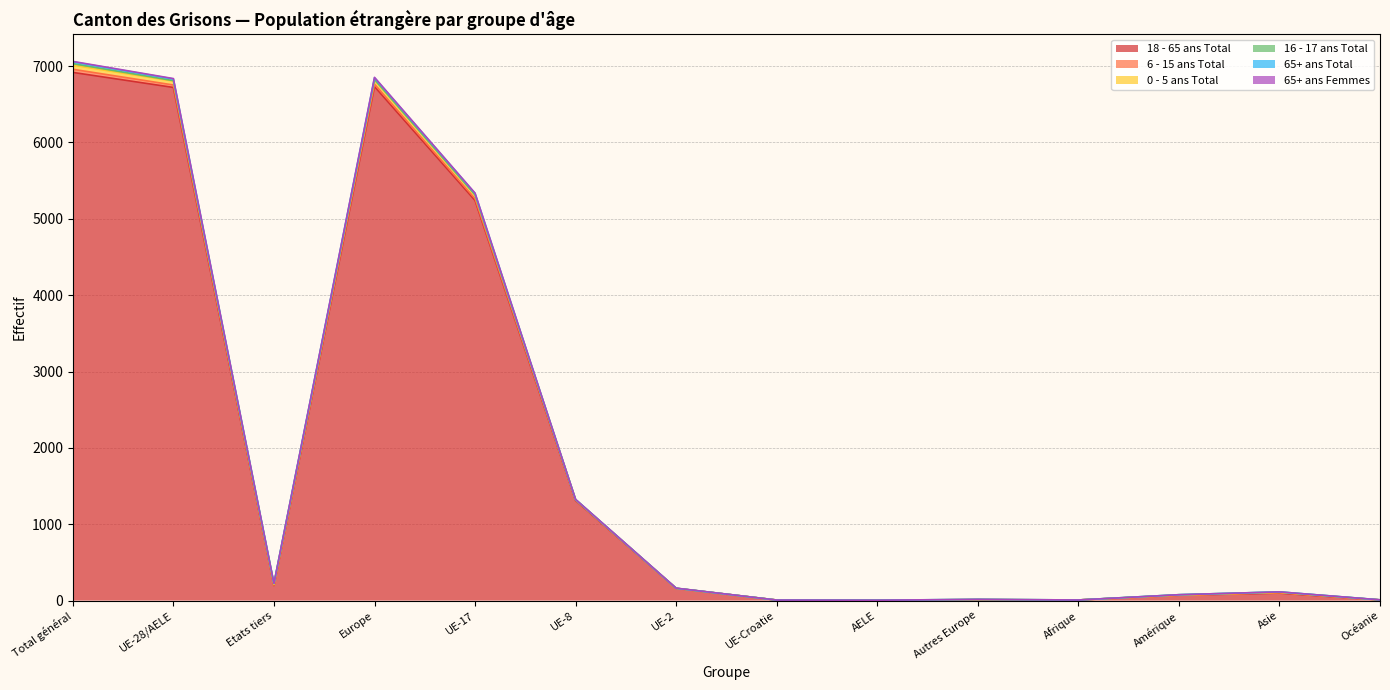

Does the chart display data point markers on the line(s)?

No